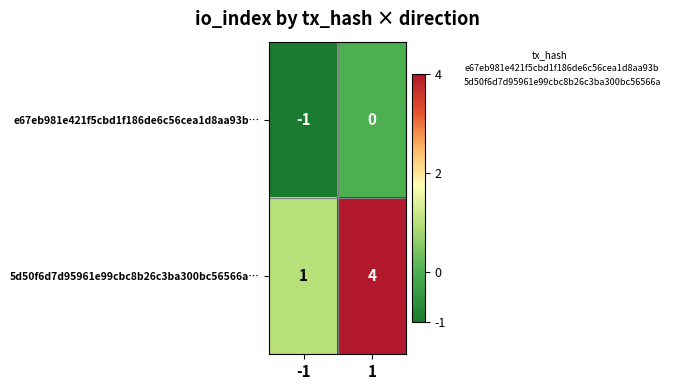

Which series has the largest range (max minus min)?

5d50f6d7d95961e99cbc8b26c3ba300bc56566a…